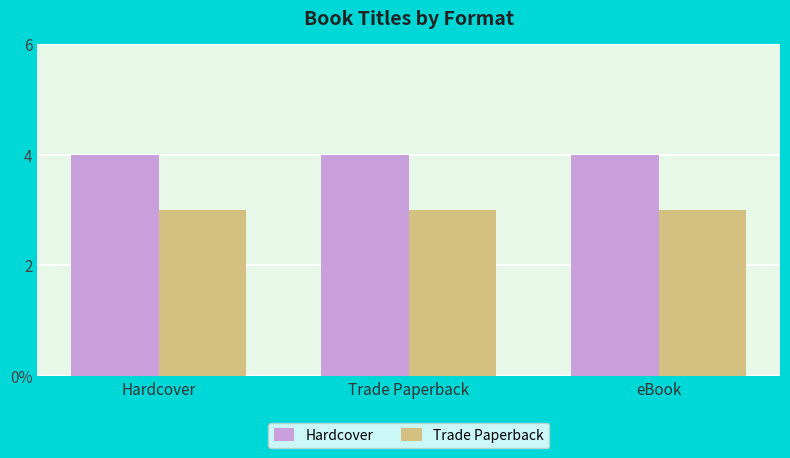

What is the minimum value shown in the chart?

3